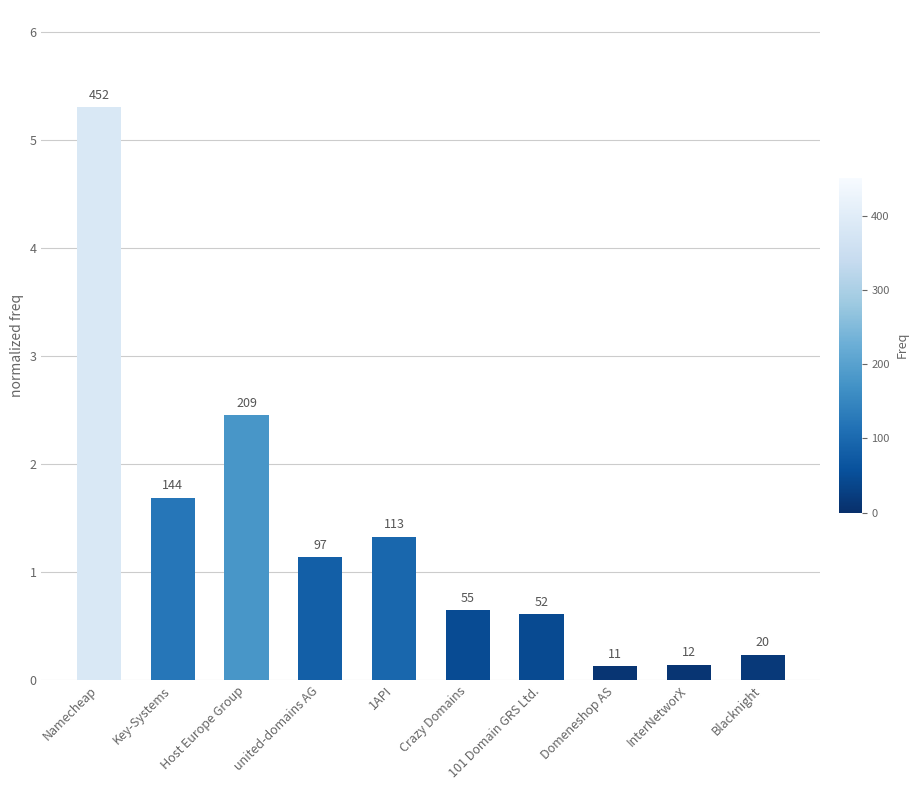

Are the bars horizontal?

No